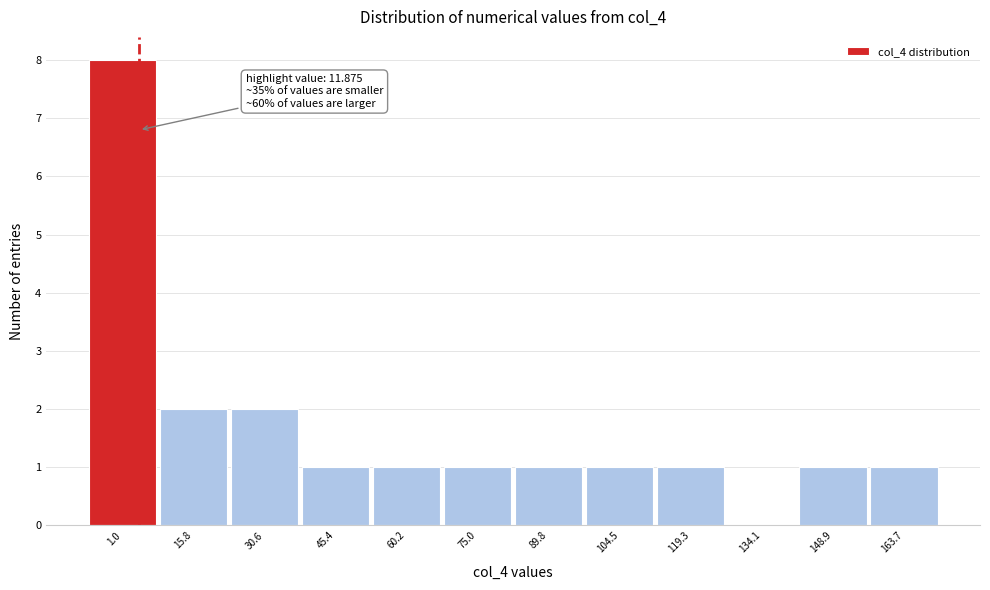

Reading left to right, transcribe all the data shown in this chart.

1.0=8	15.8=2	30.6=2	45.4=1	60.2=1	75.0=1	89.8=1	104.5=1	119.3=1	134.1=0	148.9=1	163.7=1